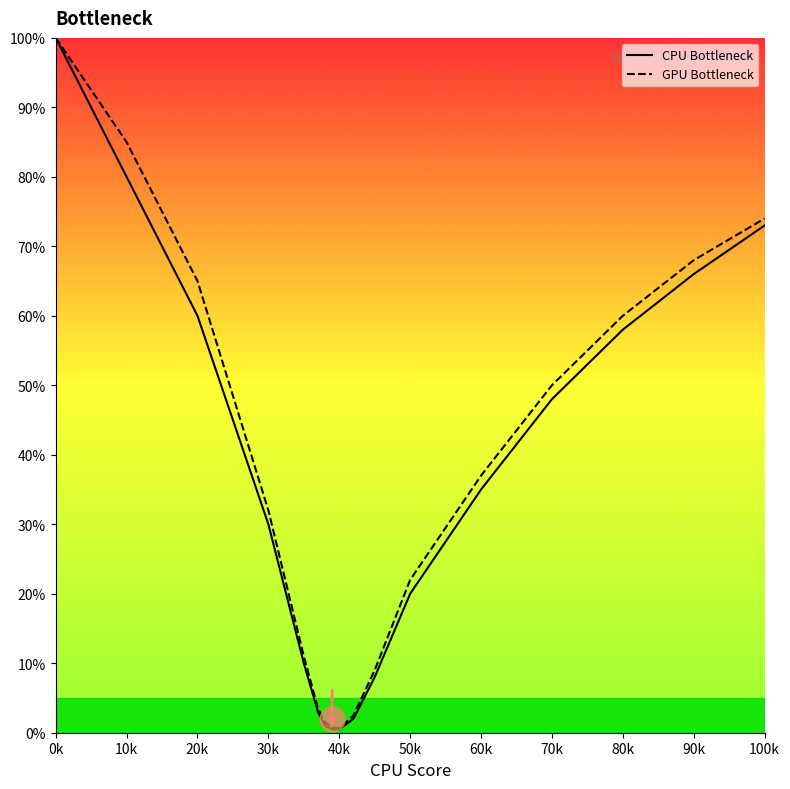

What is the maximum value for CPU Bottleneck?

100.0